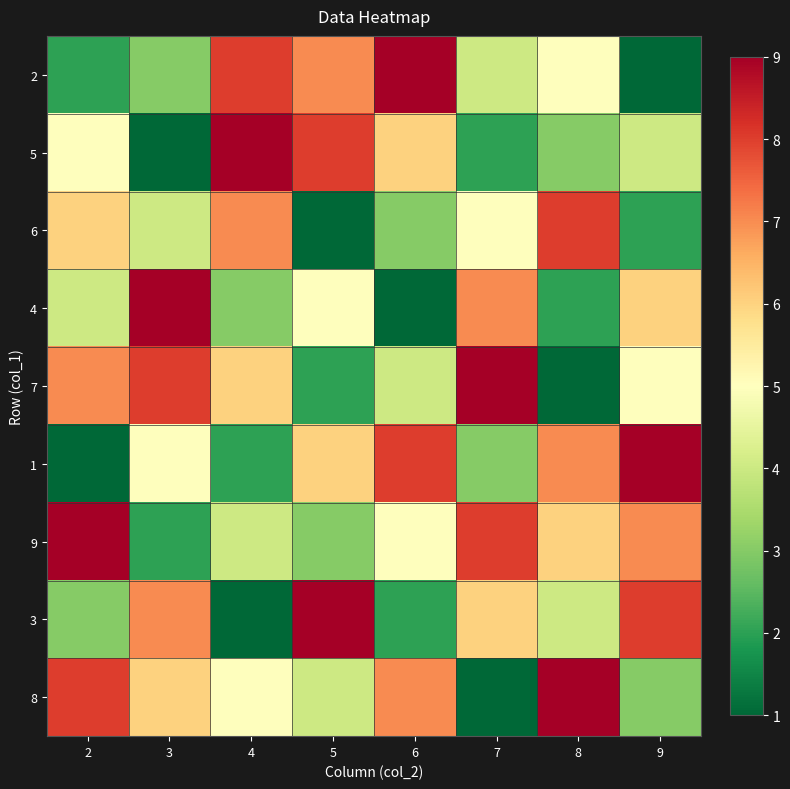

Which series has the widest spread of values?

2